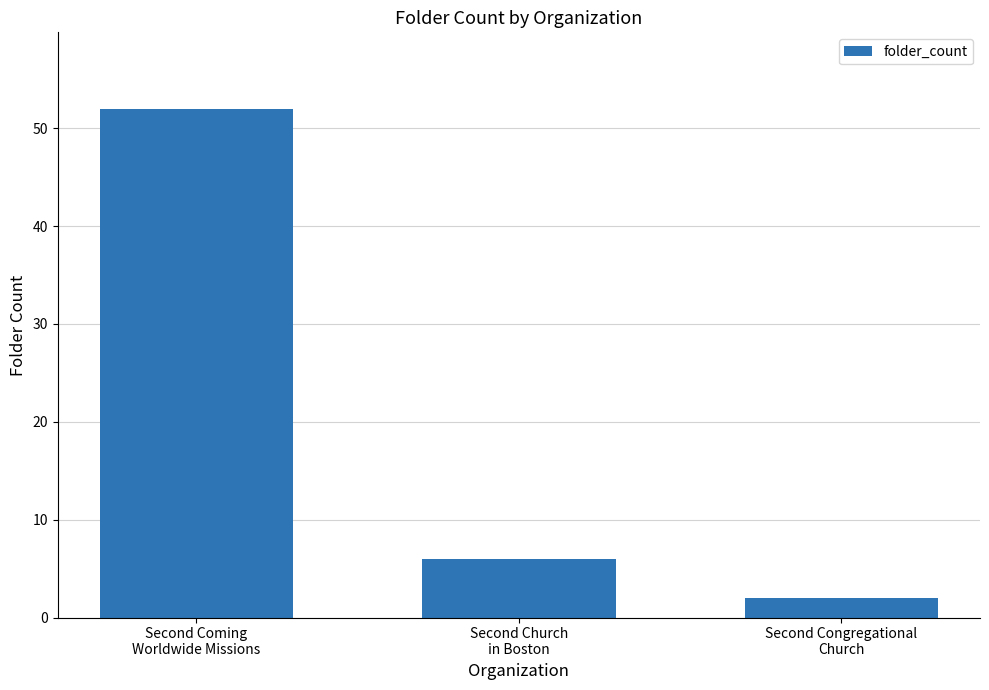

Rank the categories by value from lowest to highest.

Second Congregational
Church, Second Church
in Boston, Second Coming
Worldwide Missions